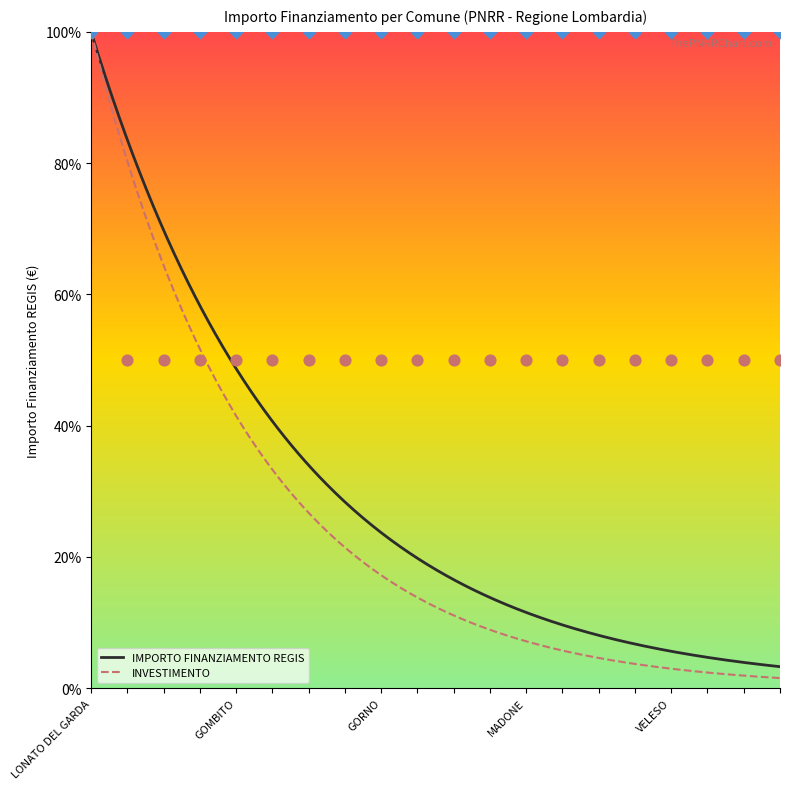

Between COLLE BRIANZA and LONATO DEL GARDA, which is larger?

LONATO DEL GARDA